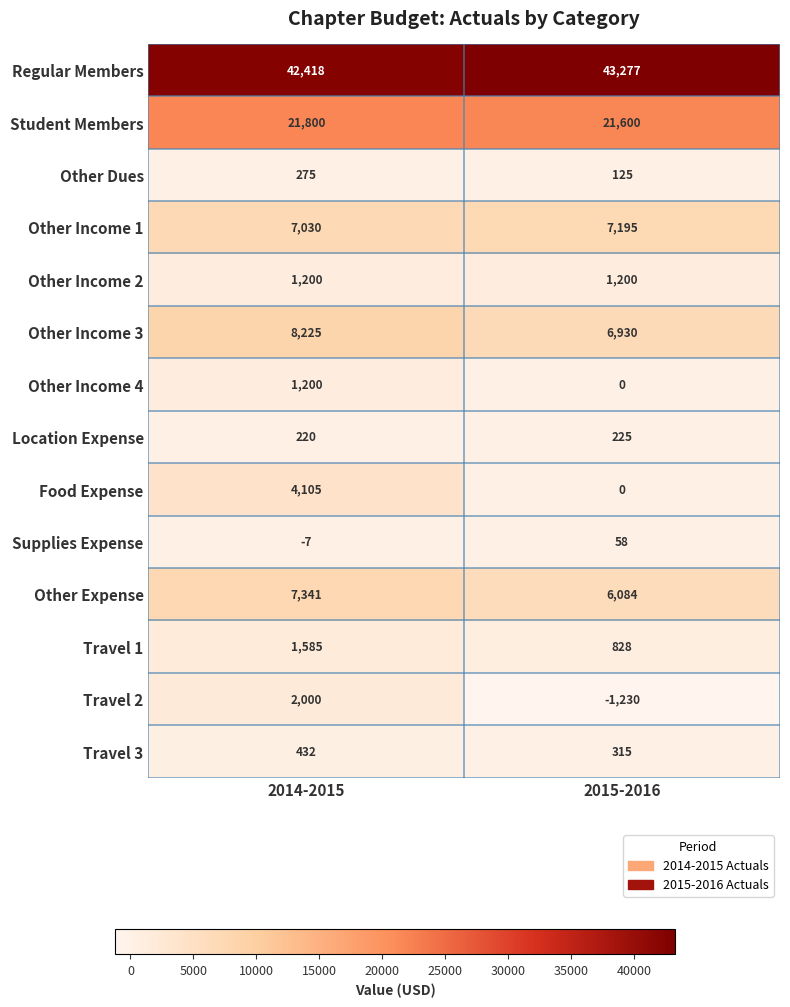

Is it true that Food Expense equals 4105 at 2014-2015?

True